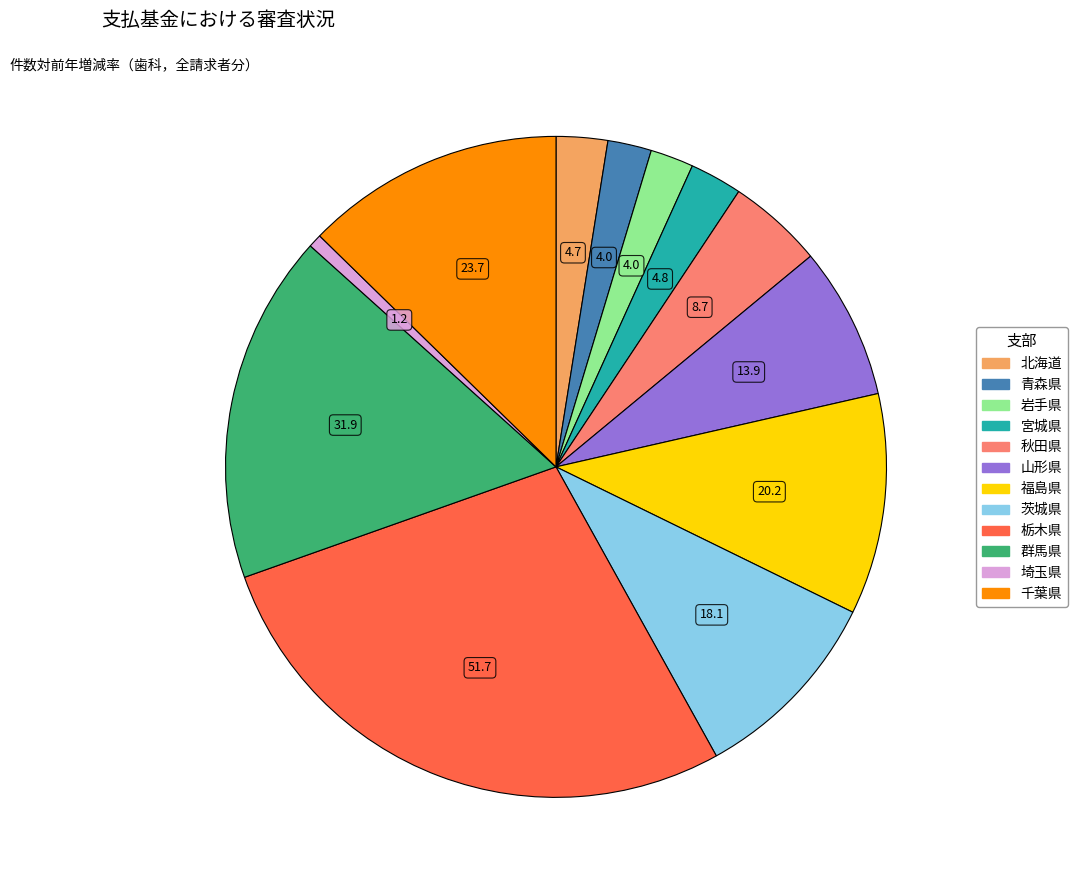

Approximately how many times larger is the value at 群馬県 compared to 宮城県?

6.7